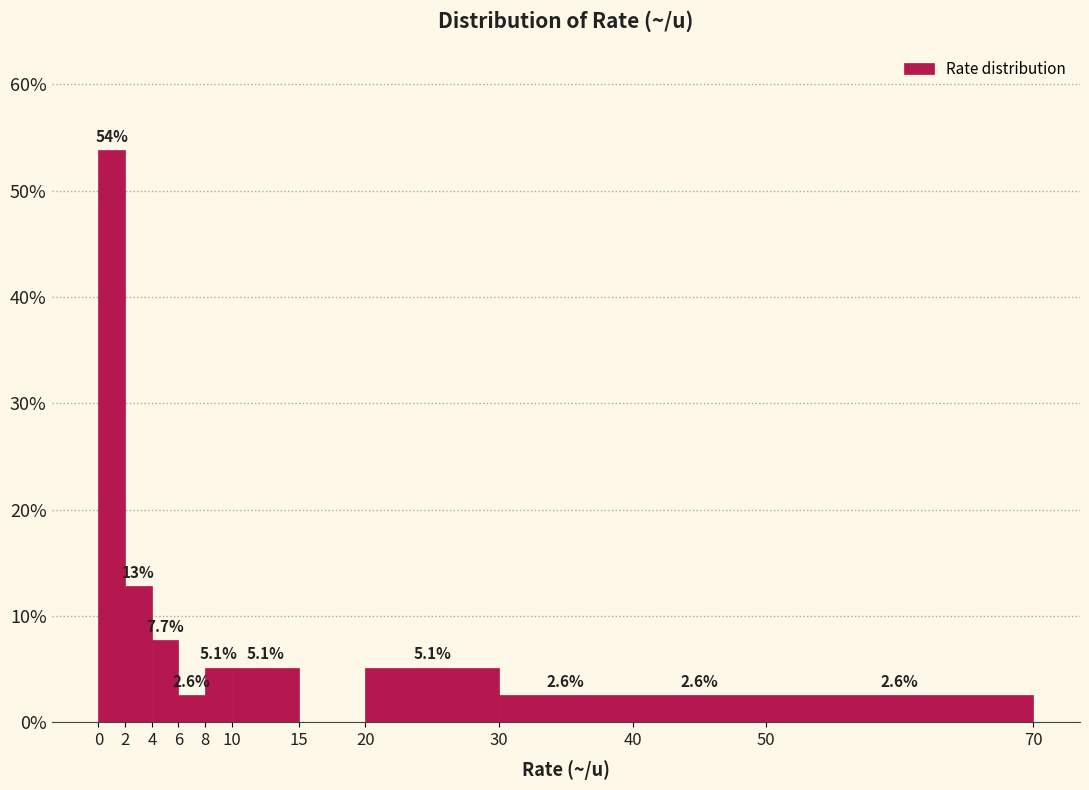

Over which range of the x-axis is the bar tallest?

0 to 2